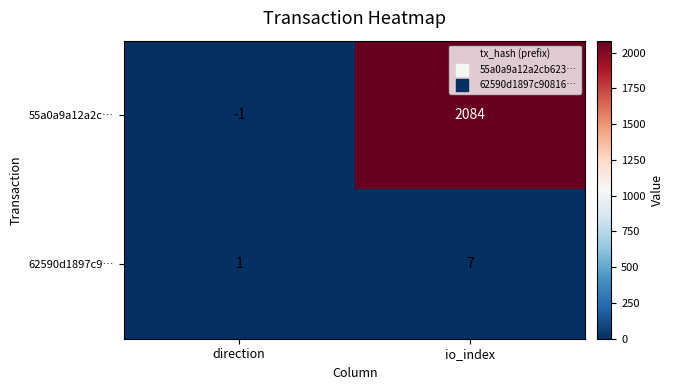

Count the number of categories in the chart.

2